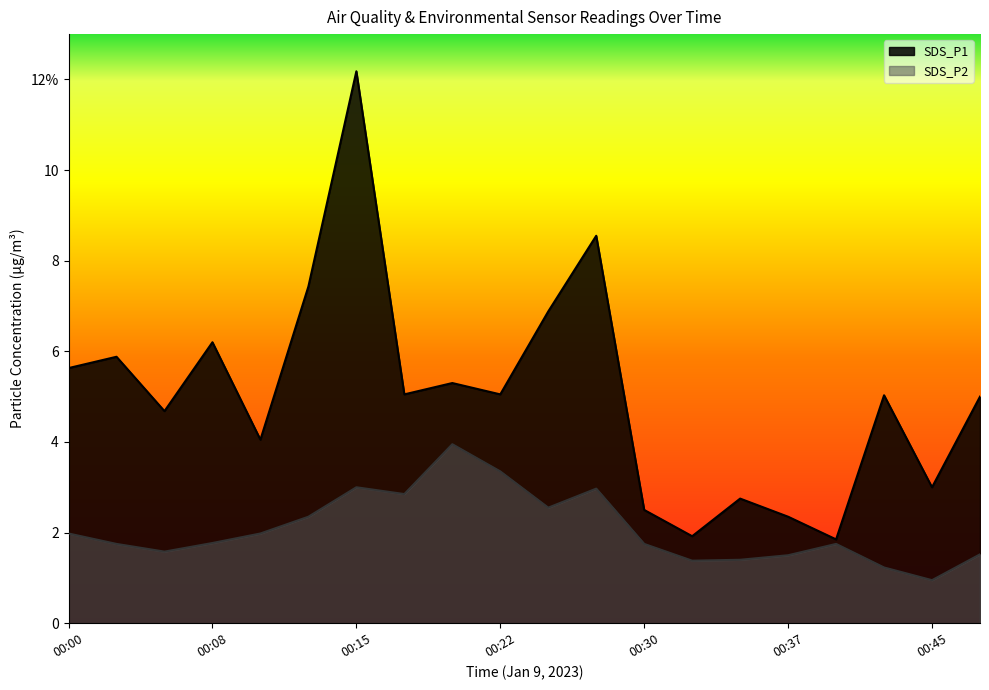

What is the difference between the maximum and second lowest values in the SDS_P1 series?

10.3